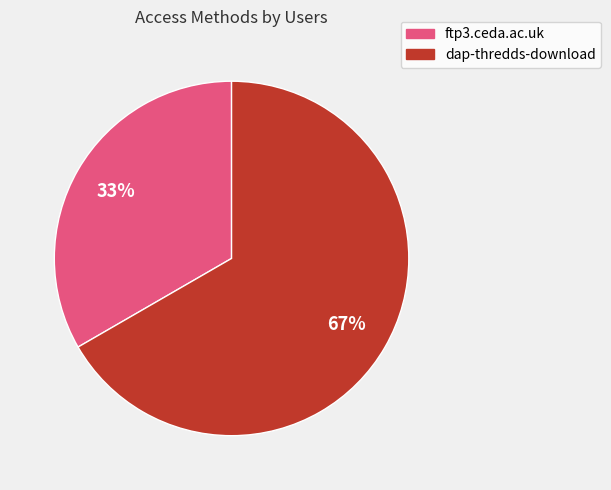

What is the smallest slice in the pie chart?

ftp3.ceda.ac.uk